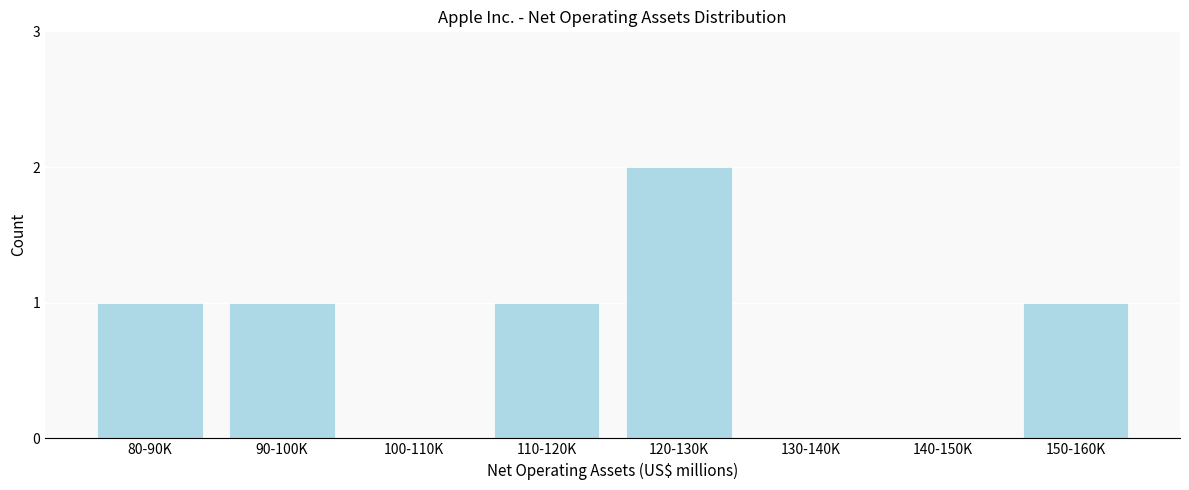

Reading right to left, list all the values displayed in this chart.

150-160K=1	140-150K=0	130-140K=0	120-130K=2	110-120K=1	100-110K=0	90-100K=1	80-90K=1